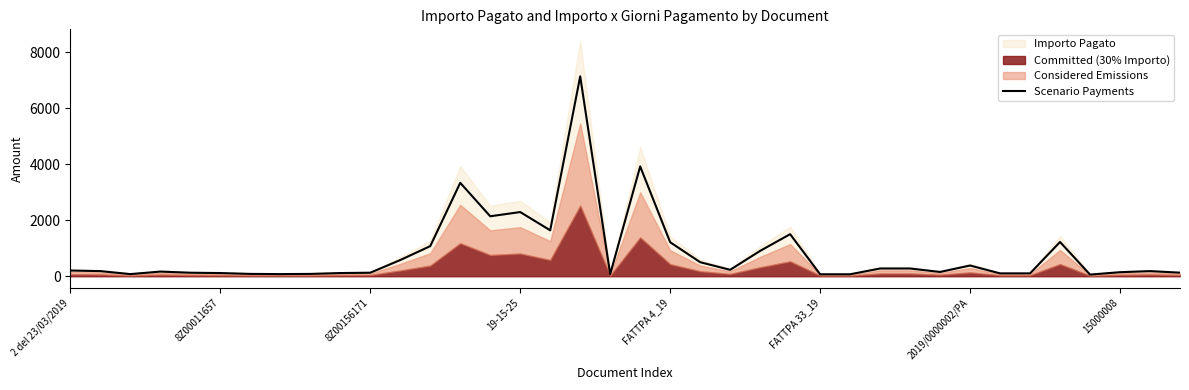

Approximately how many times larger is the value at 16 compared to 17?

0.2